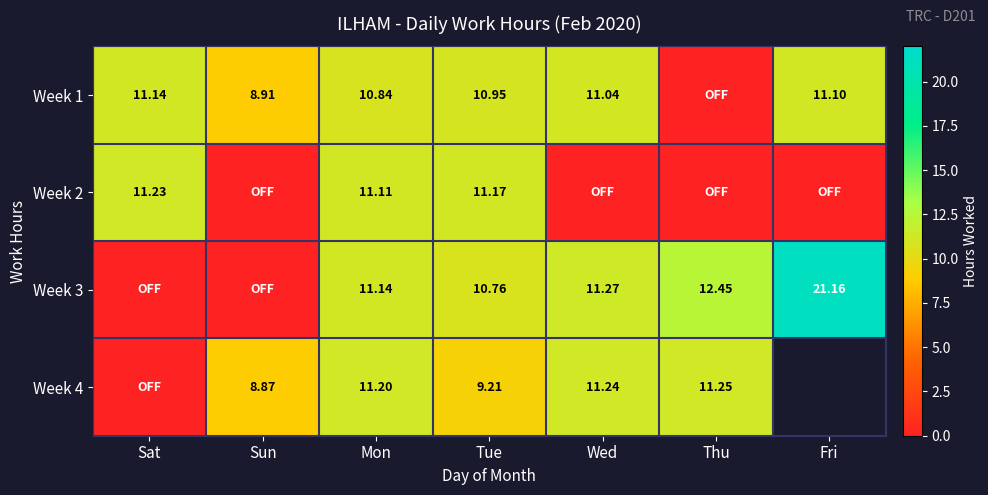

Is the value of Week 2 at Mon greater than the value of Week 3 at Tue?

Yes